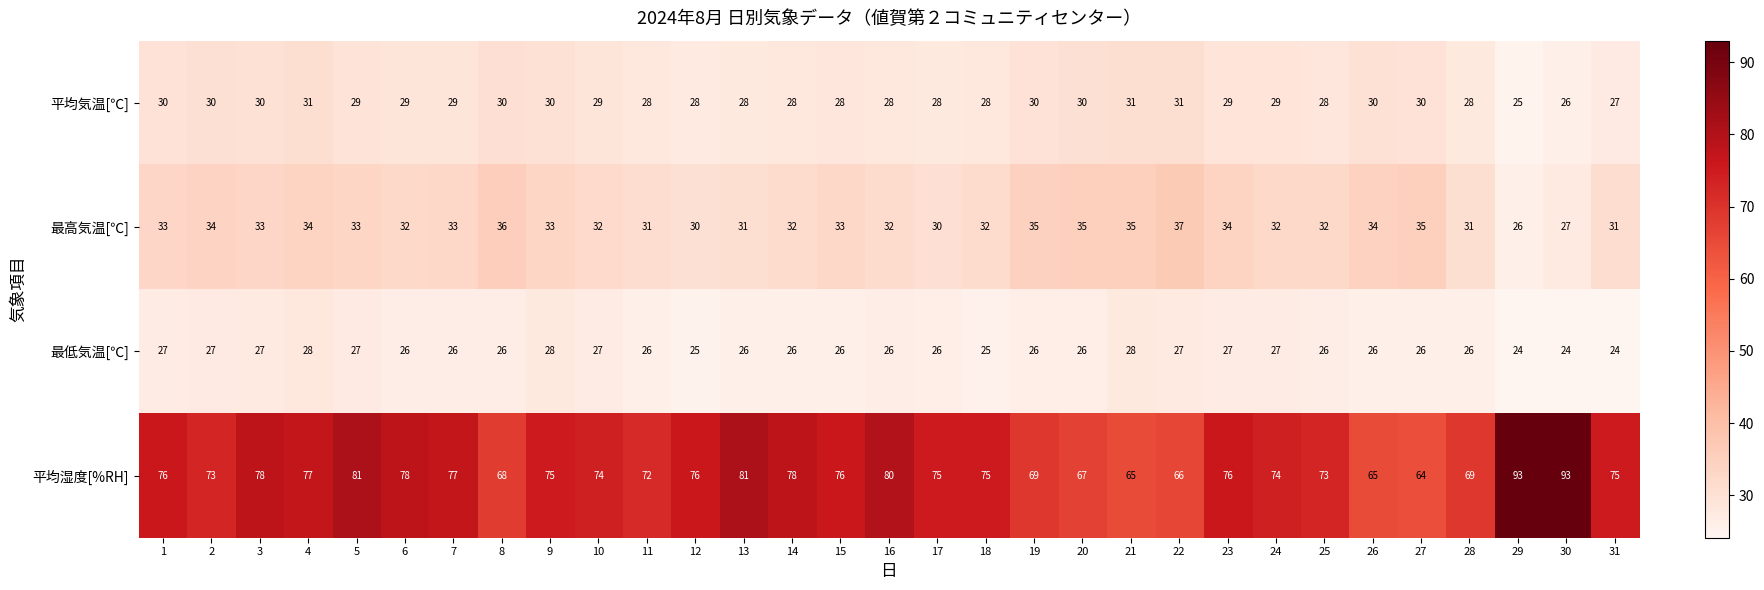

Which series has the largest total across all categories?

平均湿度[%RH]